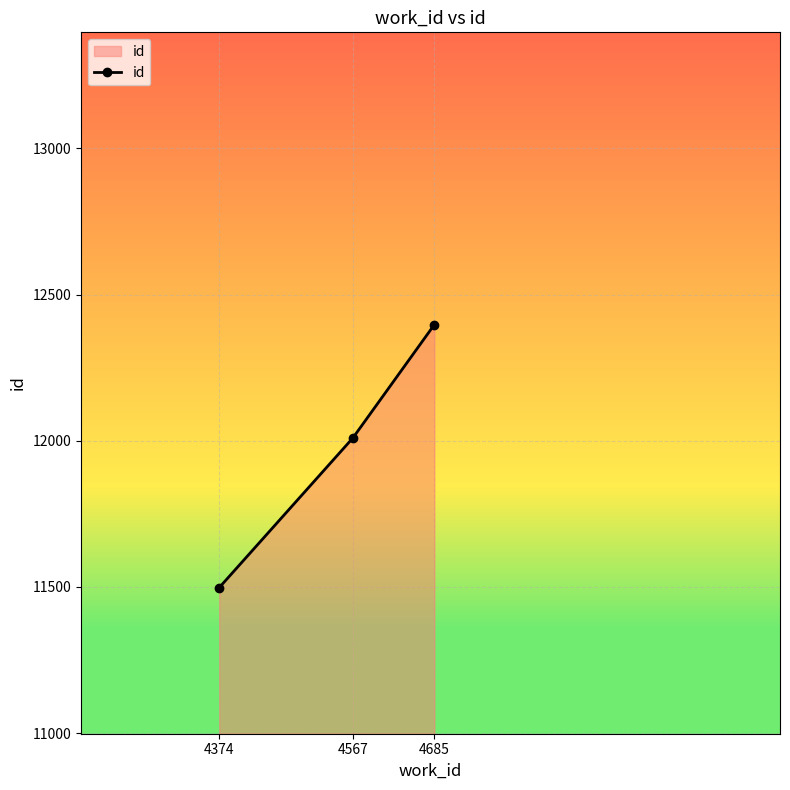

List the labels in order of value, largest first.

4685, 4567, 4374